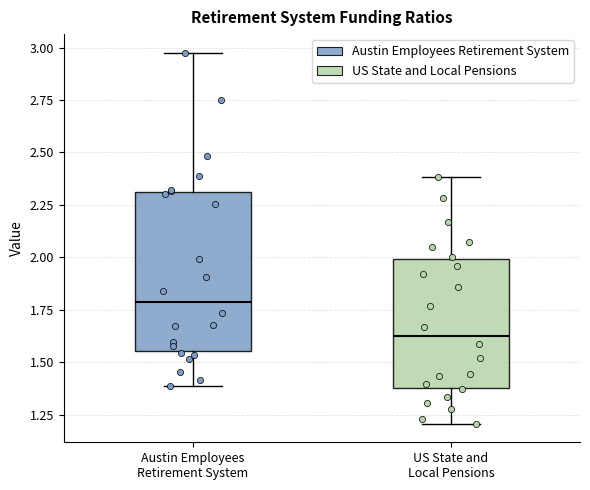

Reading left to right, transcribe this box plot: for each box, give where its median line is, the range the box spans, and where its two whiskers end, as read against the y-axis. The values are not printed on the chart, so give them approximately, as read against the axis.

Austin Employees Retirement System: median 1.80, box 1.55 to 2.30, whiskers 1.40 to 3.00
US State and Local Pensions: median 1.65, box 1.40 to 2.00, whiskers 1.20 to 2.40